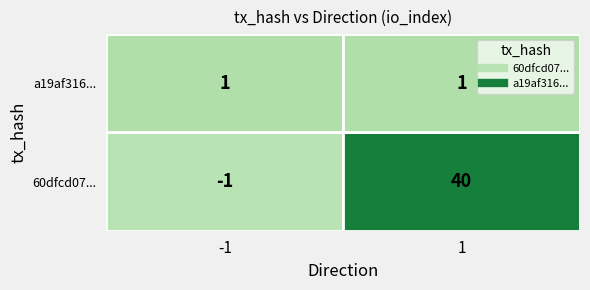

What is the minimum value for 60dfcd0745067595f66b74a88c8194c6439087c?

-1